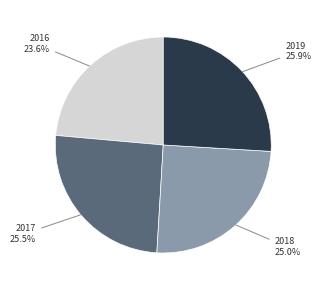

To the nearest percent, what is the combined percentage of 2019 and 2016?

50%